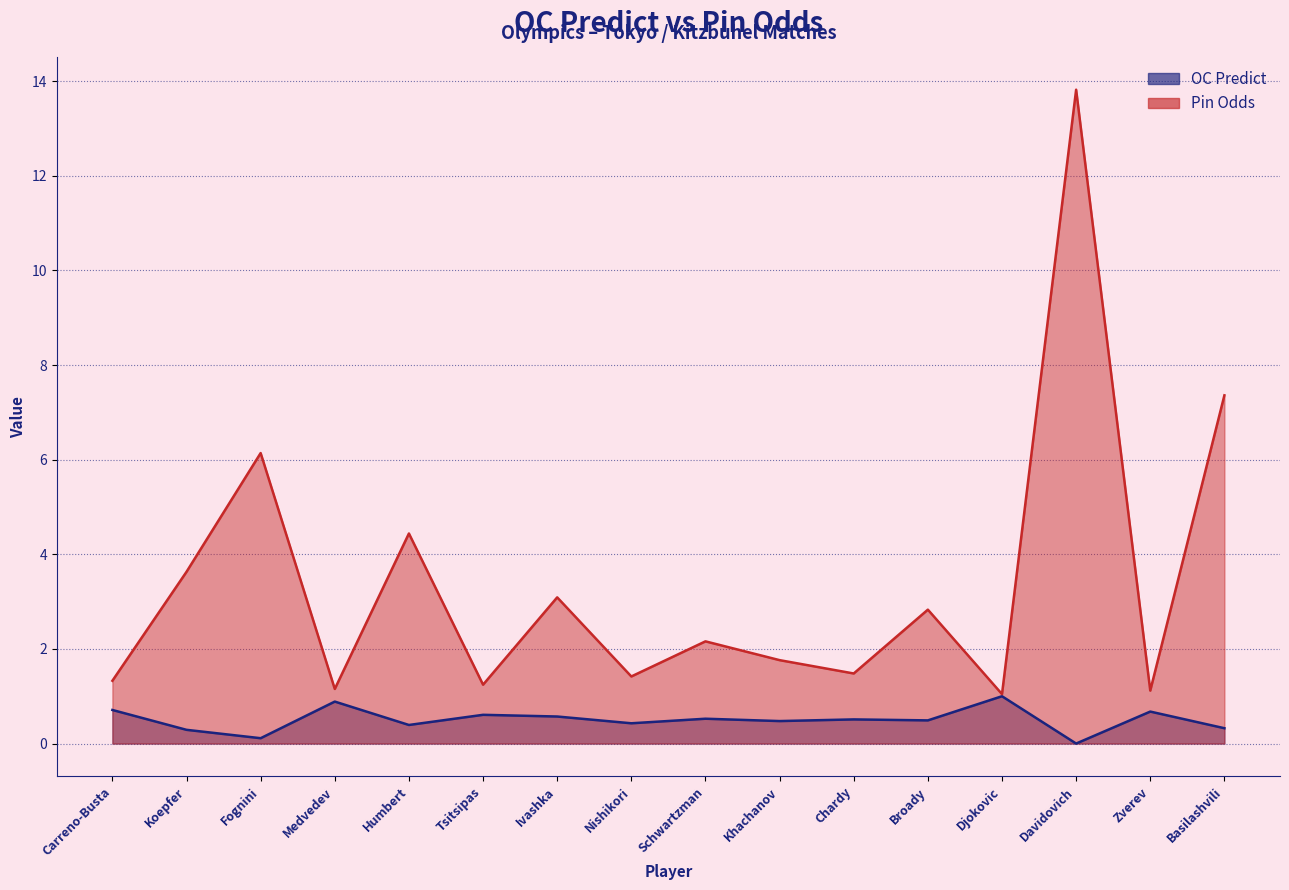

Reading right to left, extract all data points from this chart.

OC Predict: 0.3	0.7	0.0	1.0	0.5	0.5	0.5	0.5	0.4	0.6	0.6	0.4	0.9	0.1	0.3	0.7
Pin: 7.4	1.1	13.8	1.0	2.8	1.5	1.8	2.2	1.4	3.1	1.2	4.4	1.2	6.1	3.6	1.3